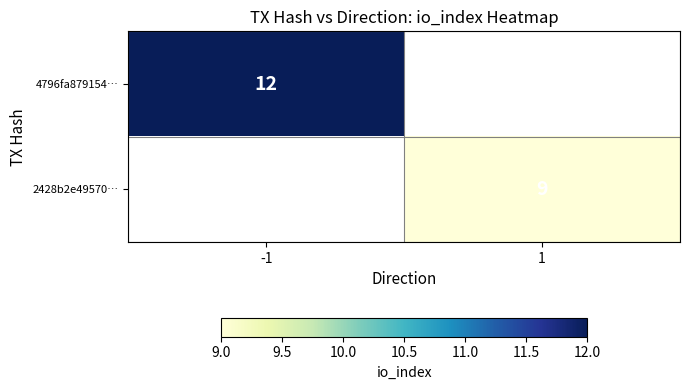

True or false: 2428b2e49570… has a value of 9 at 1.

True